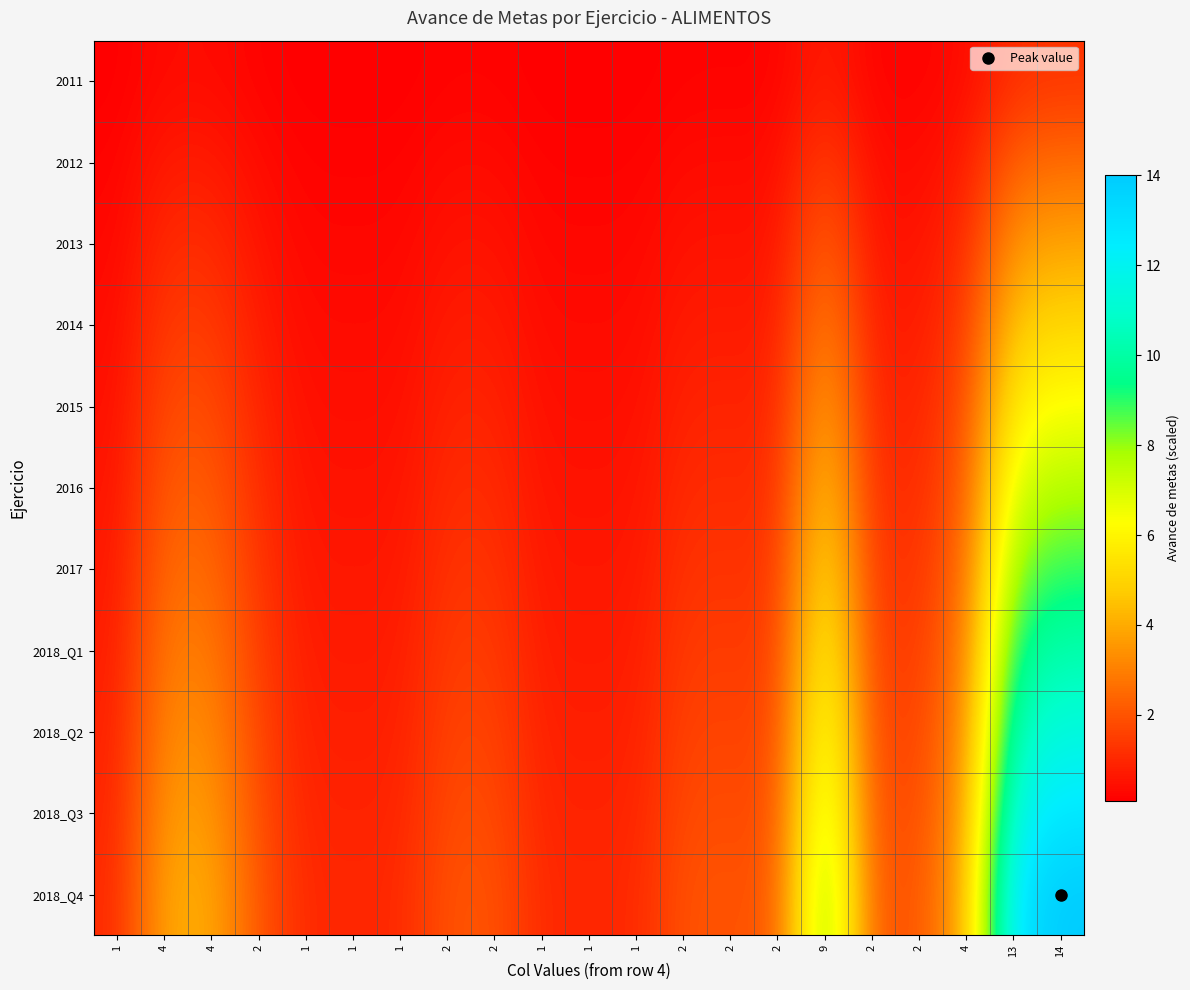

Count the number of categories in the chart.

21